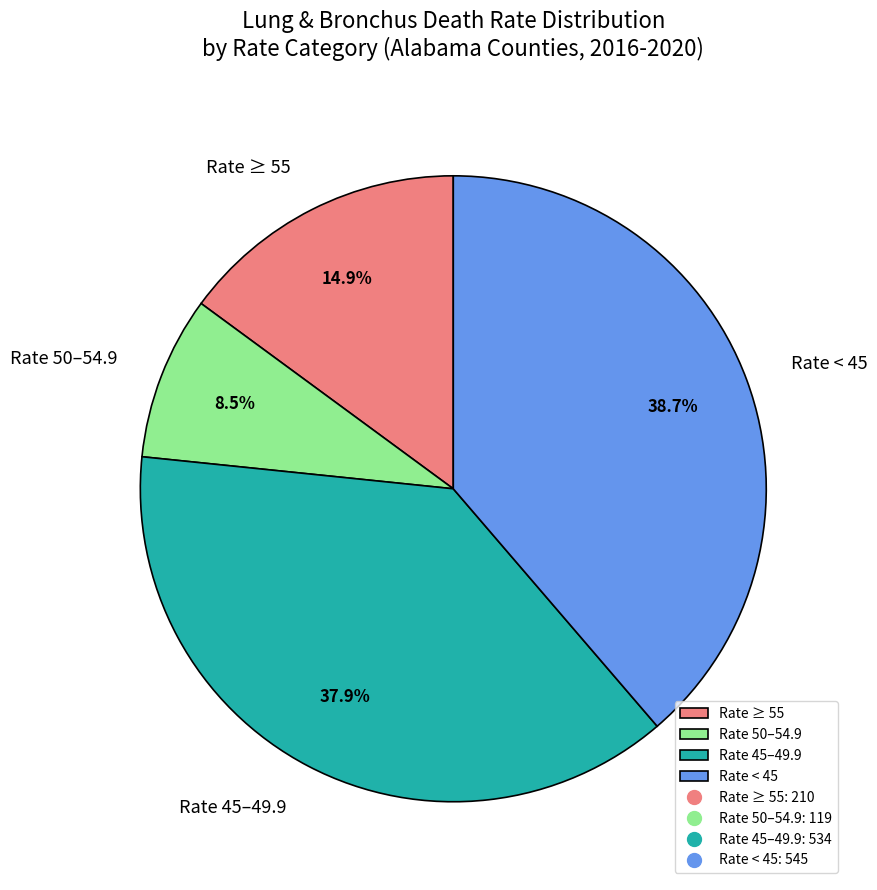

What is the smallest slice in the pie chart?

Rate 50–54.9